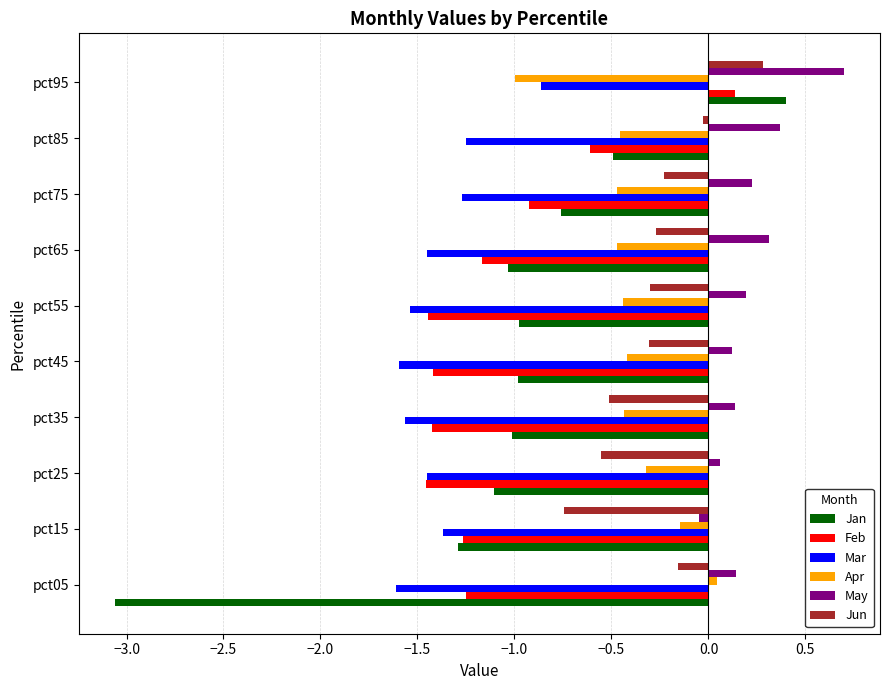

What is the sum of all Mar values?

-14.0